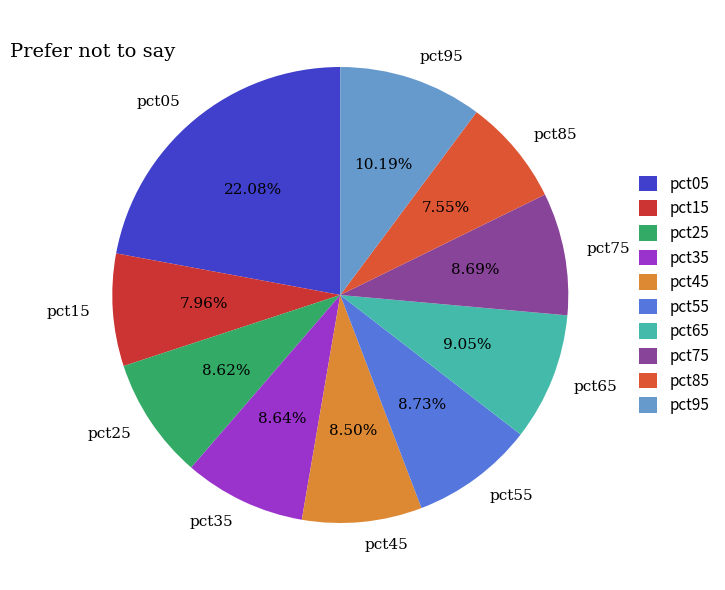

The pct35 slice represents 9% of the pie. True or false?

True